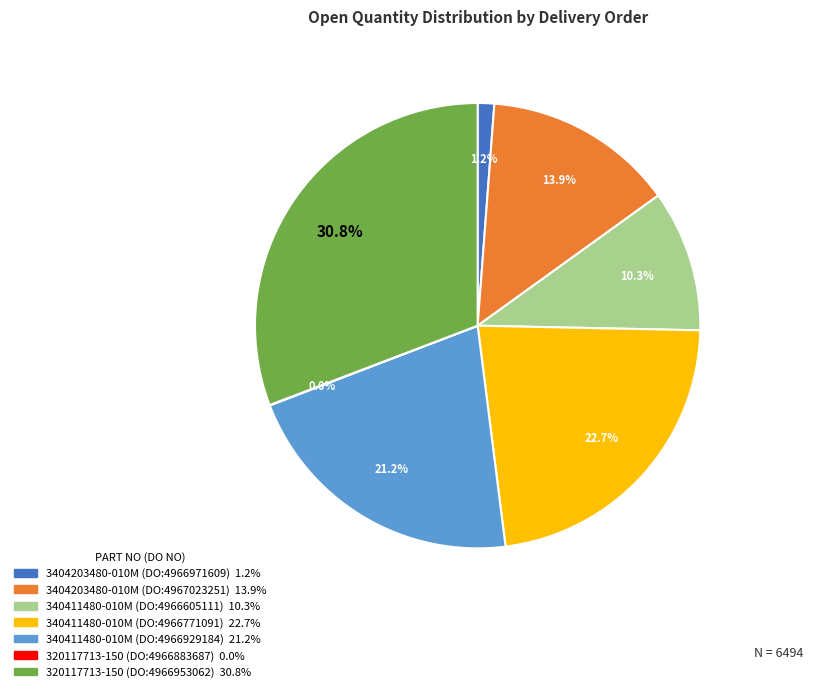

Which has a higher value, 320117713-150 (DO:4966953062) or 3404203480-010M (DO:4966971609)?

320117713-150 (DO:4966953062)